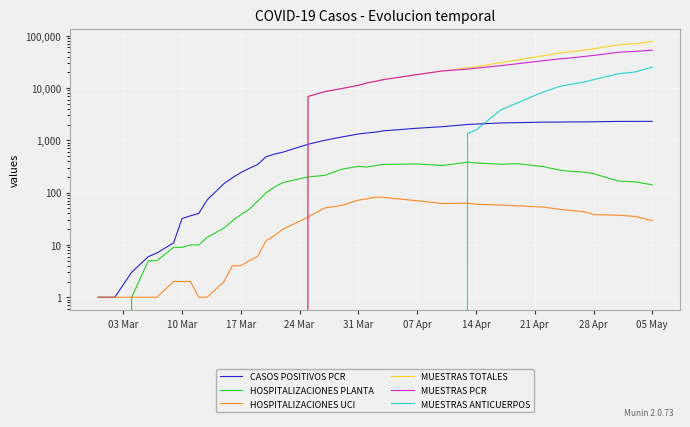

True or false: CASOS POSITIVOS PCR has more than 2 points higher than both neighbors.

False